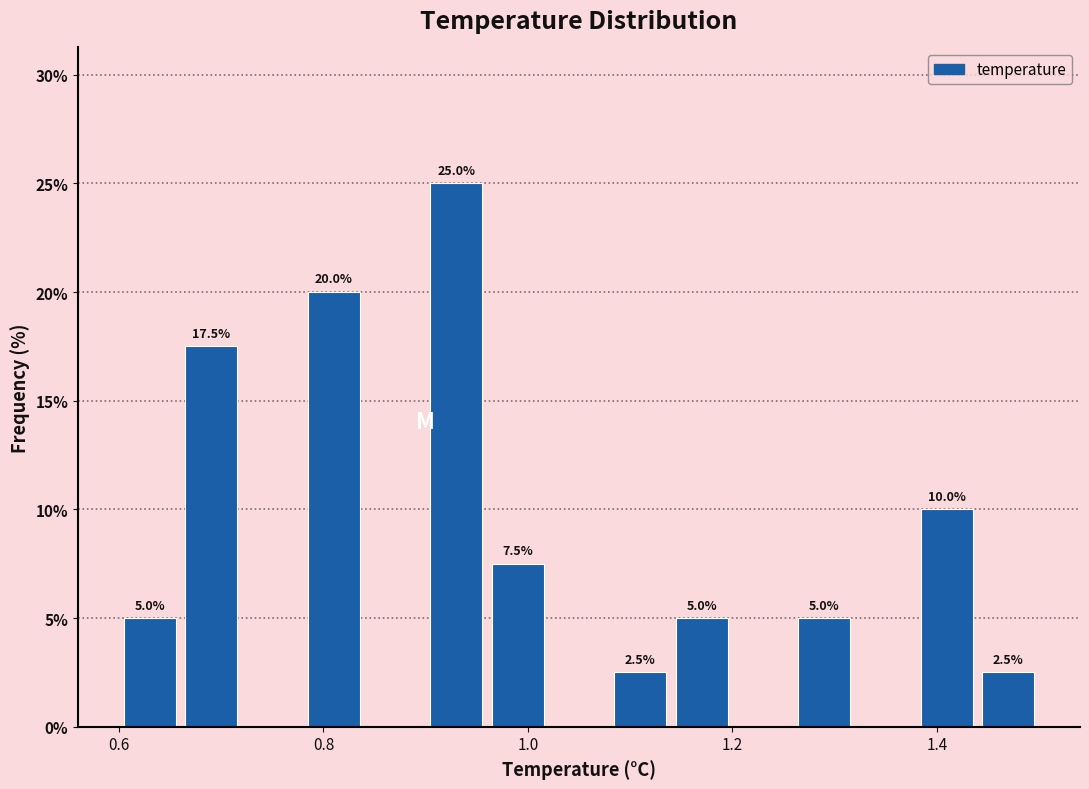

Read against the x-axis, roughly where is the centre of the tallest bar?

0.94